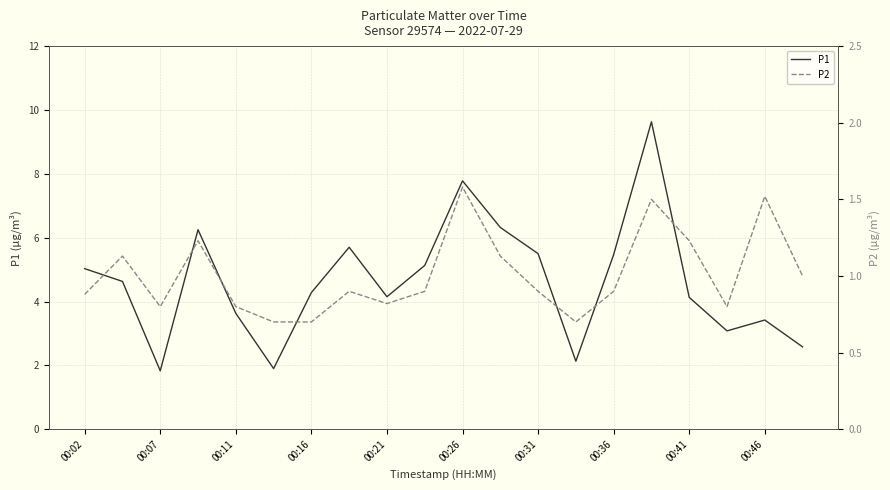

Reading left to right, extract all data points from this chart.

P1: 5.0	4.6	1.8	6.2	3.6	1.9	4.3	5.7	4.2	5.1	7.8	6.3	5.5	2.1	5.5	9.6	4.1	3.1	3.4	2.6
P2: 0.9	1.1	0.8	1.2	0.8	0.7	0.7	0.9	0.8	0.9	1.6	1.1	0.9	0.7	0.9	1.5	1.2	0.8	1.5	1.0